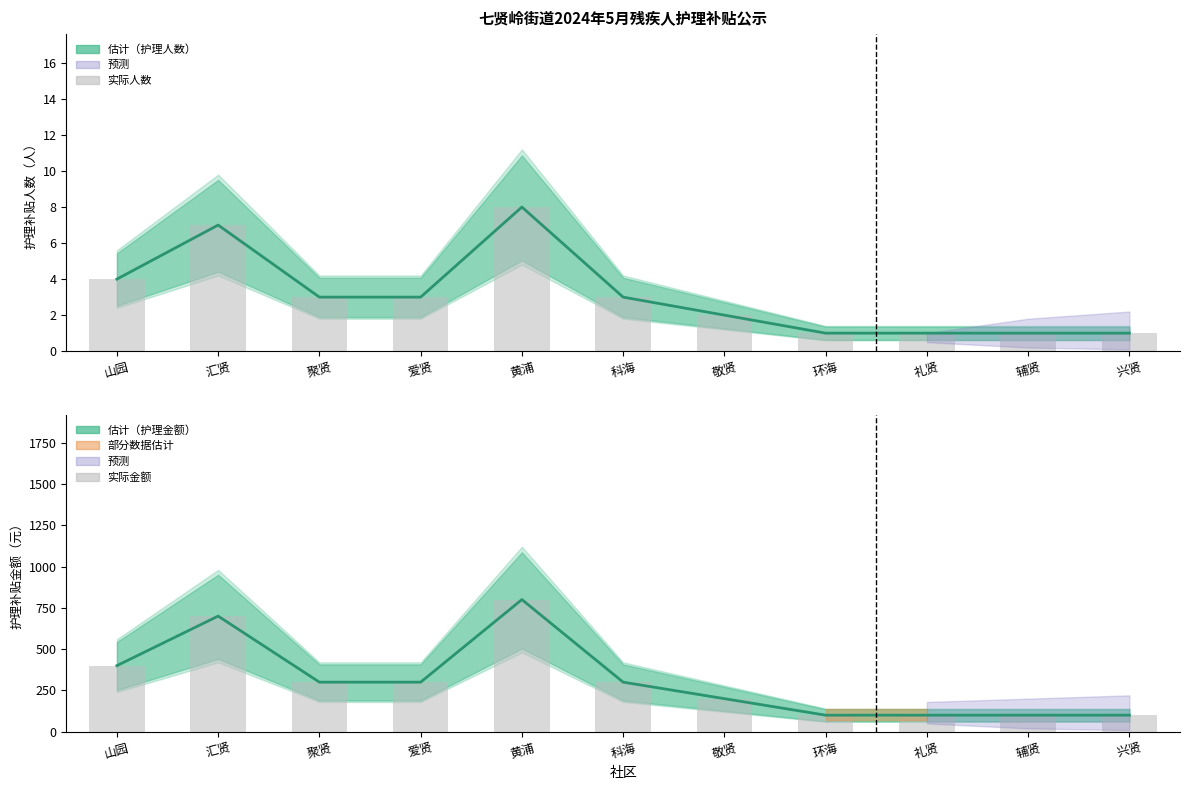

What is the sum of the 实际人数 values at 聚贤 and 黄浦?

11